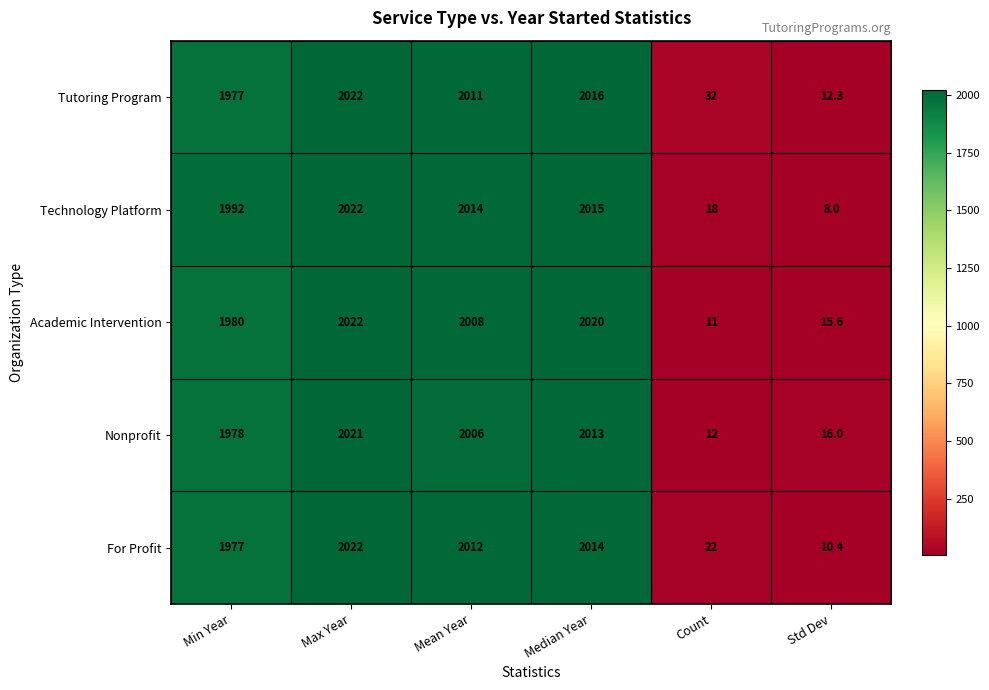

What is the lowest value of the For Profit series?

10.4